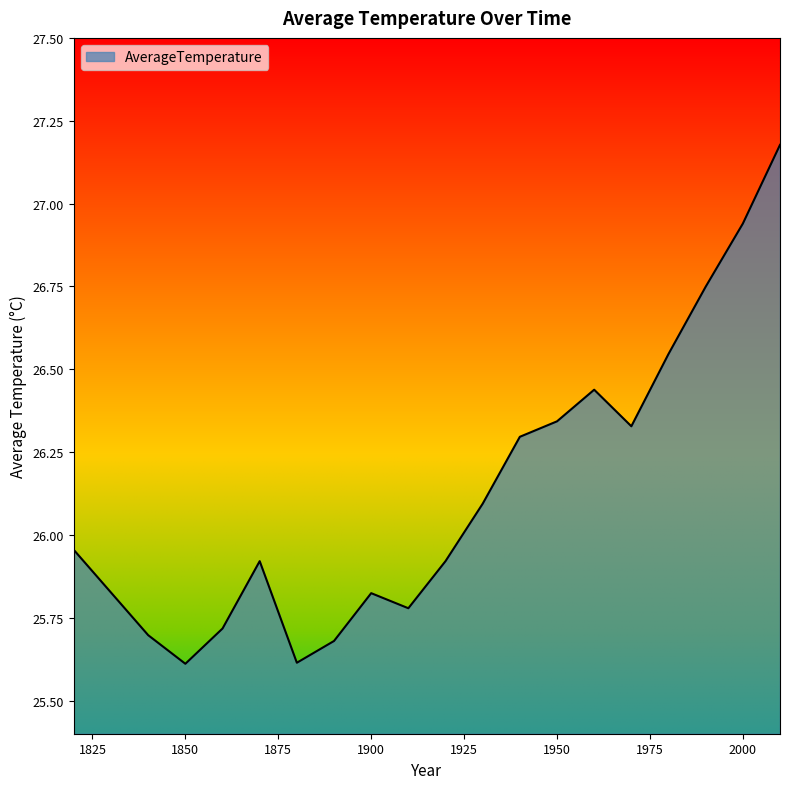

What is the smallest value displayed?

25.6